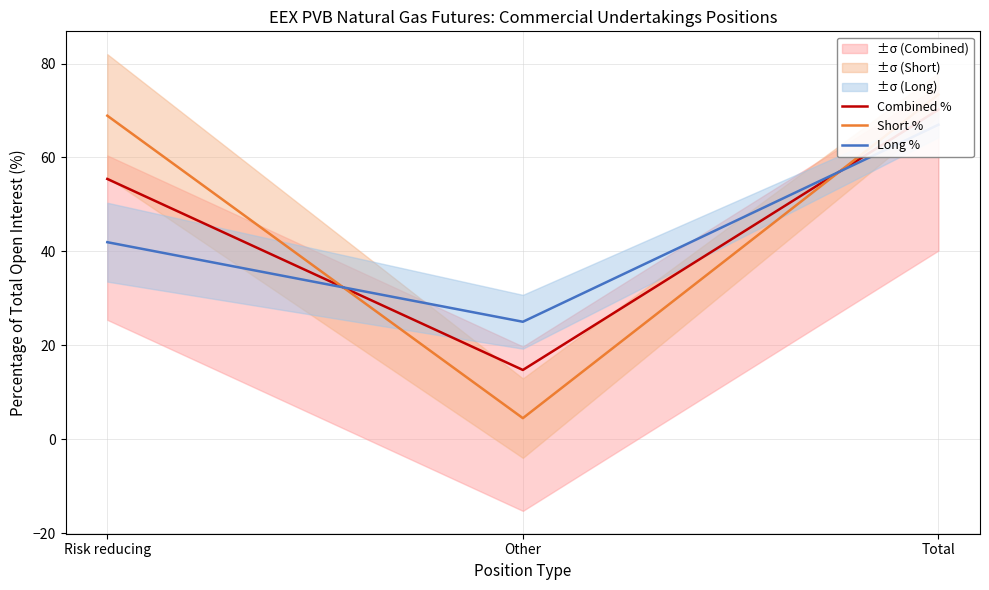

What is the label of the 3rd point from the right?

Risk reducing